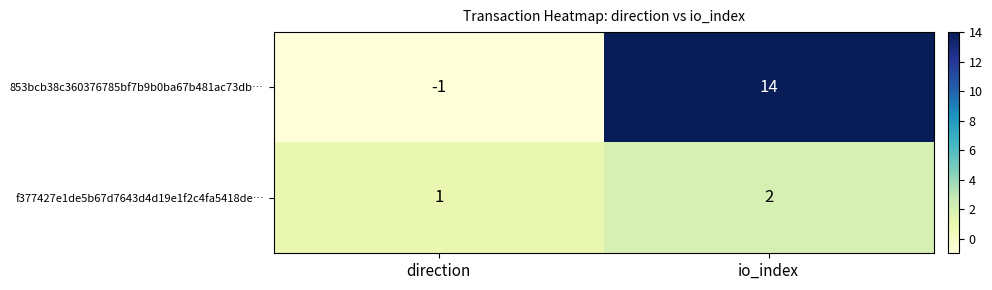

Which series has the largest total across all categories?

853bcb38c360376785bf7b9b0ba67b481ac73db…